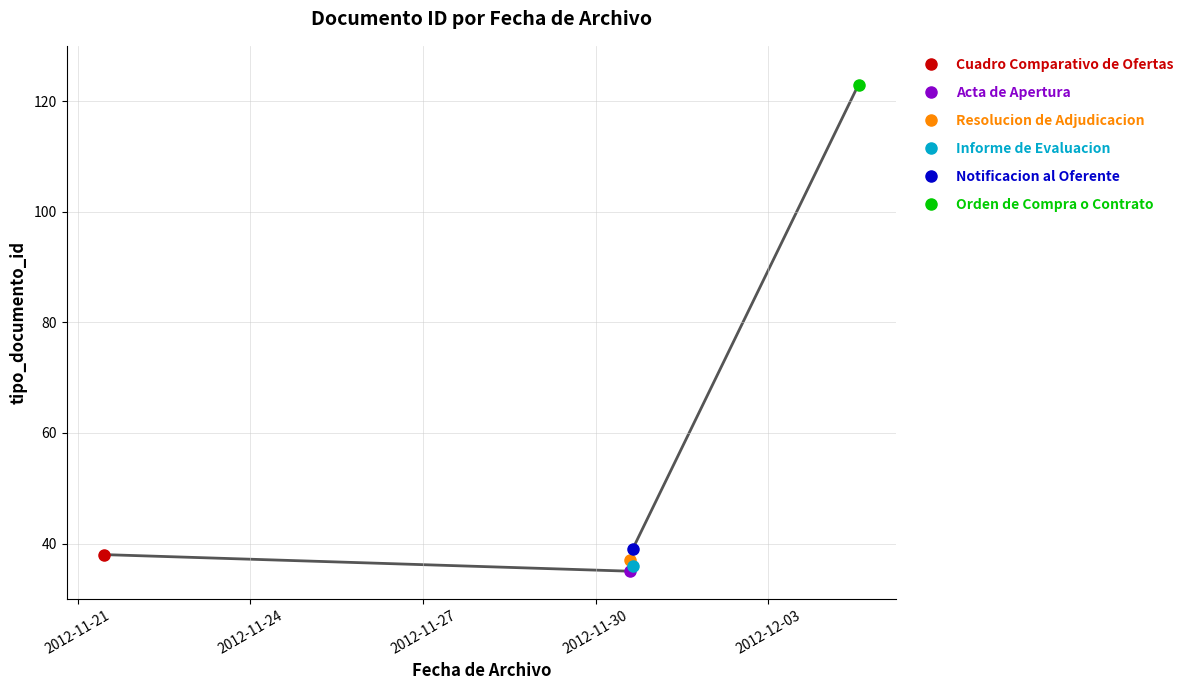

How many lines are shown in the chart?

1